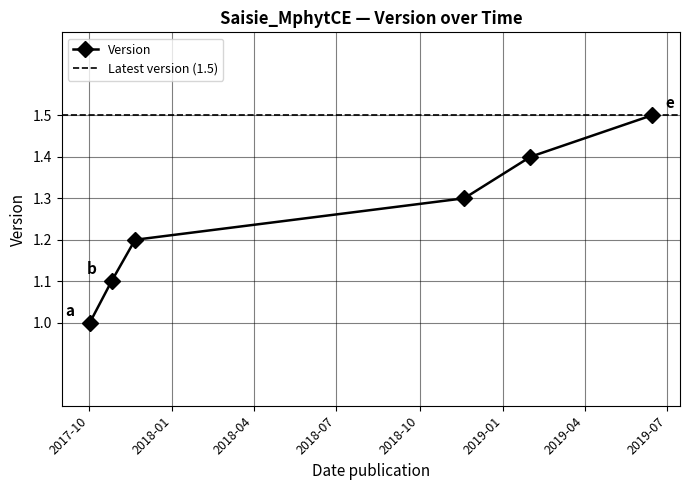

What is the minimum value shown in the chart?

1.0